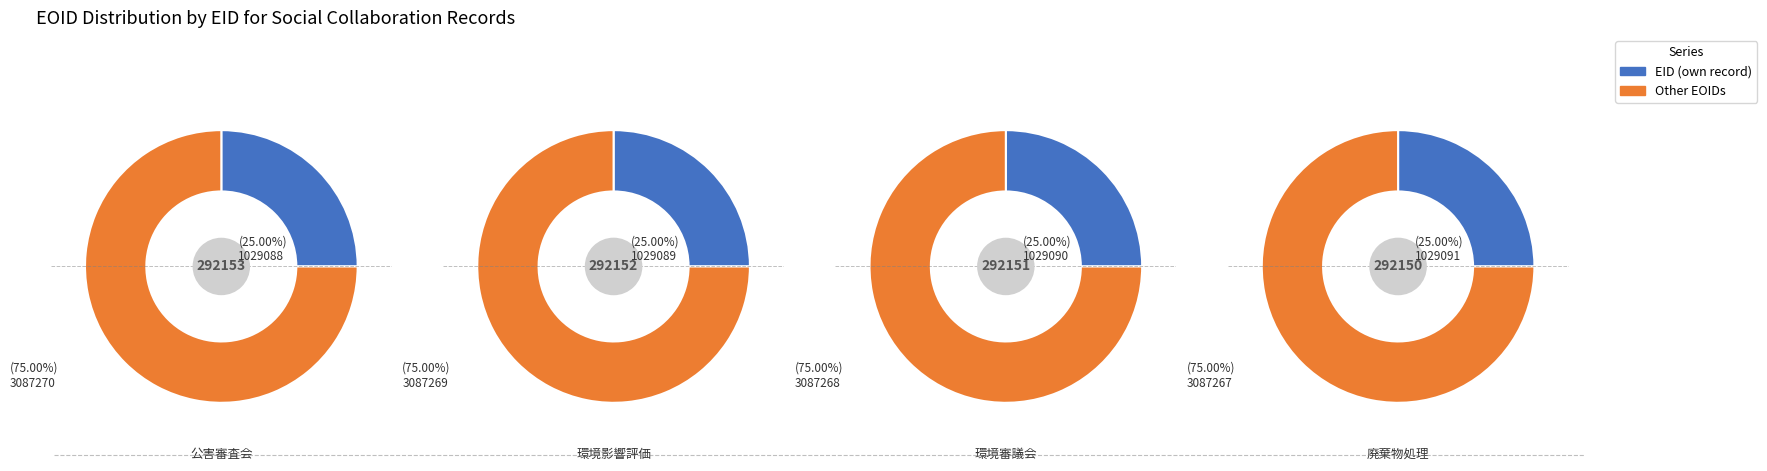

Rank the series at 2 from lowest to highest value.

EID, EOID